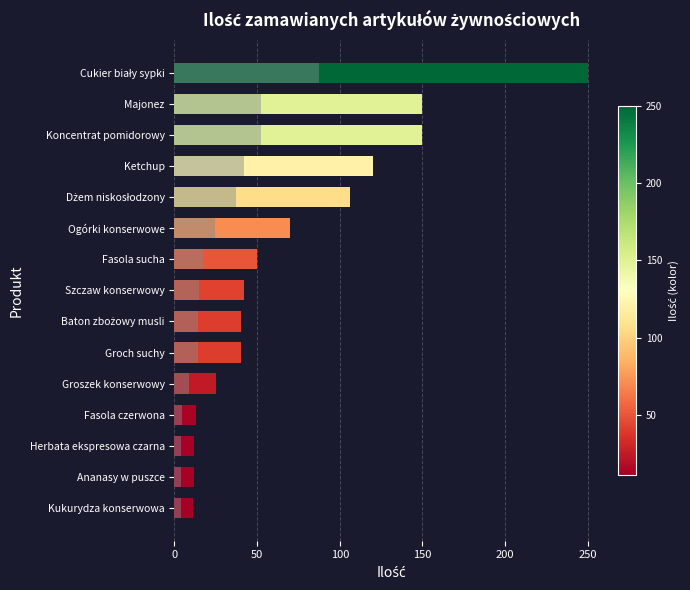

What is the spread (max minus min) of values at Groszek konserwowy?

16.2